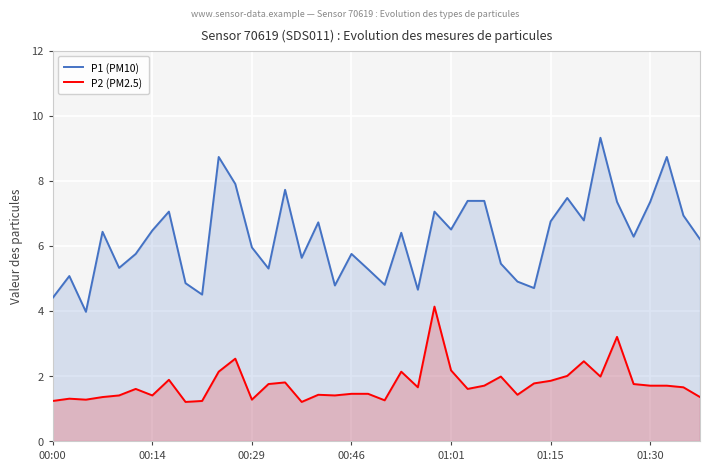

Which series has the largest range (max minus min)?

P1 (PM10)